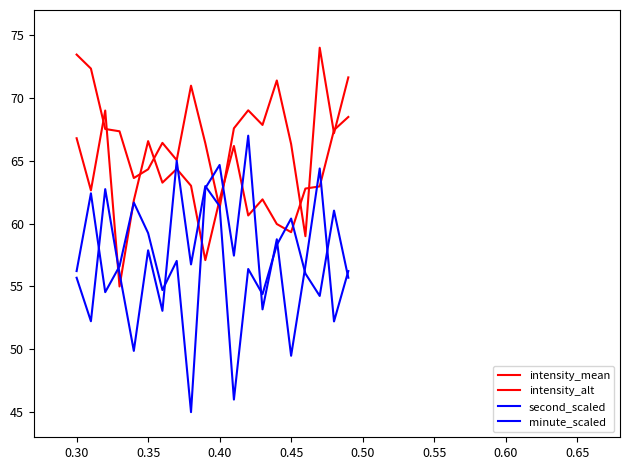

How many lines are shown in the chart?

4